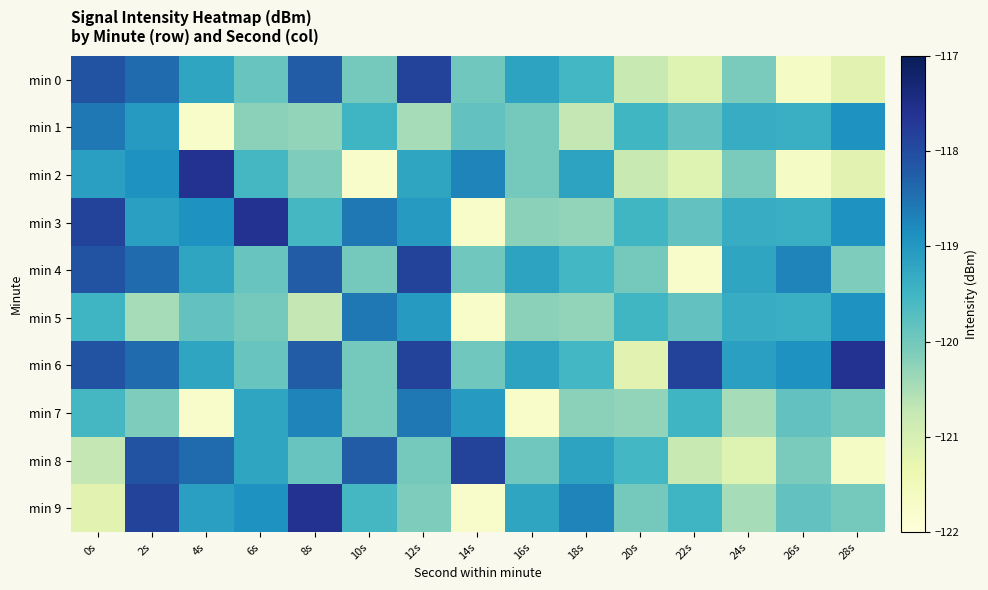

At which category is the sum across all series the highest?

2s